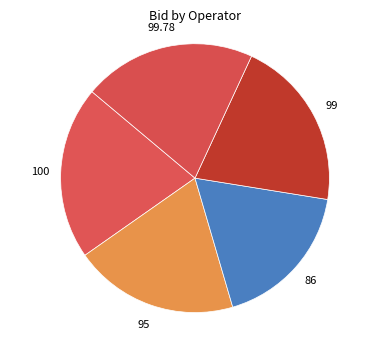

How many segments does this pie chart have?

5